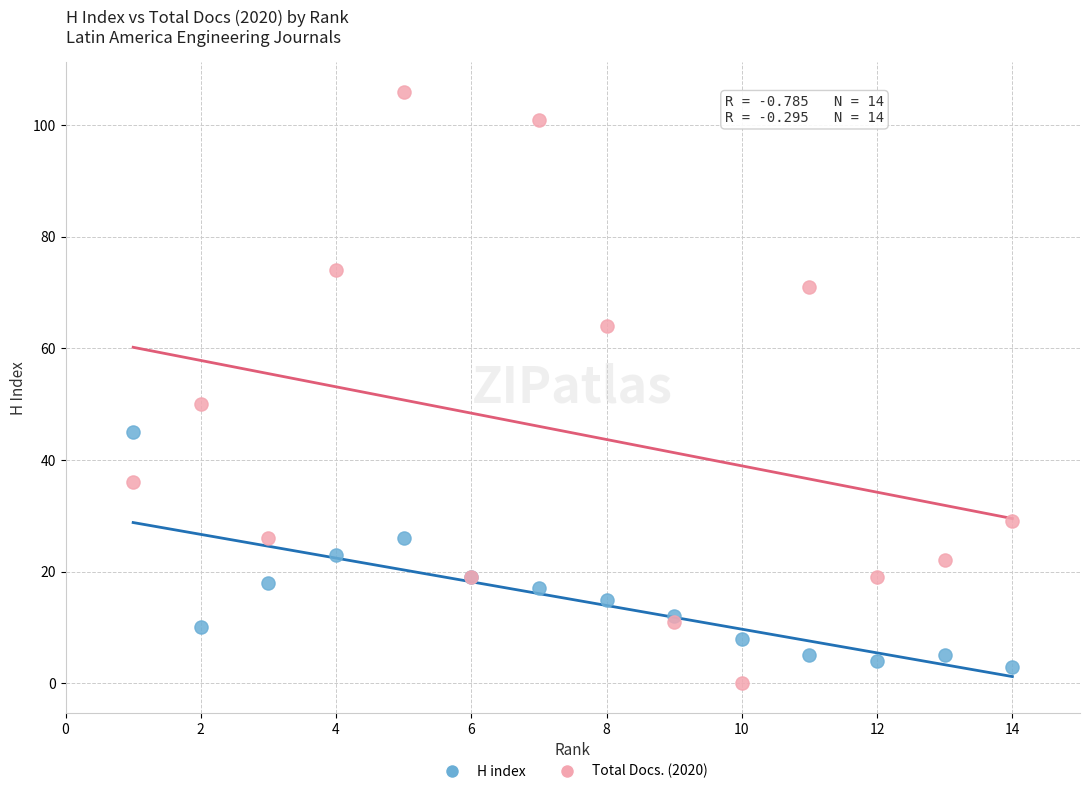

In the Total Docs. (2020) series, what Y value is closest to 53?

50